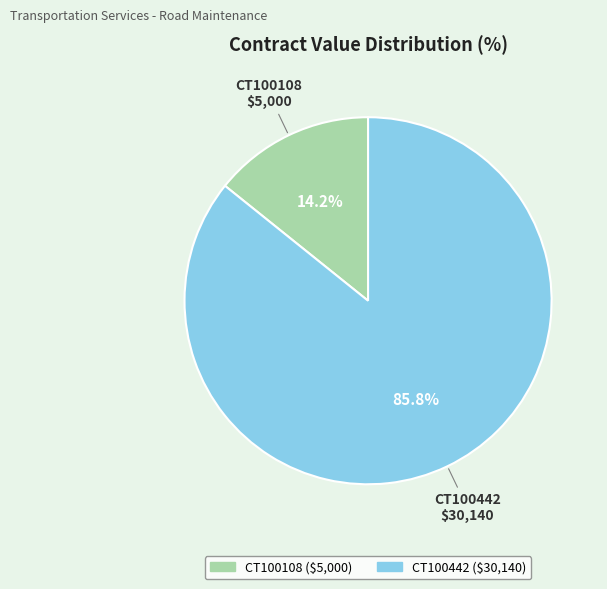

Does CT100442 account for over 50% of the chart?

Yes